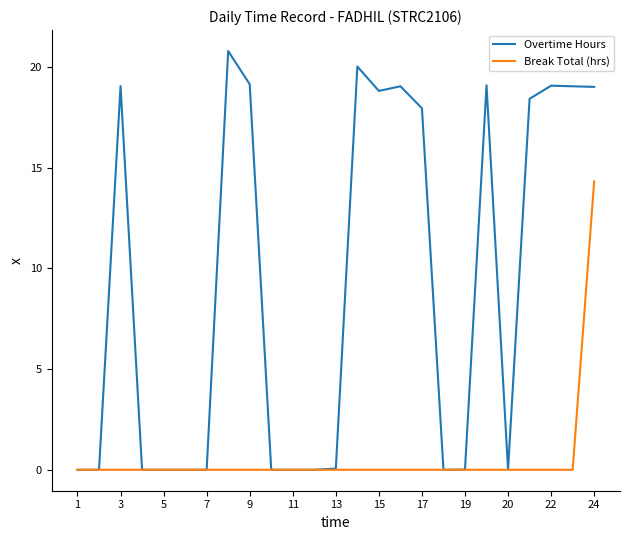

Which series has the widest spread of values?

Overtime Hours